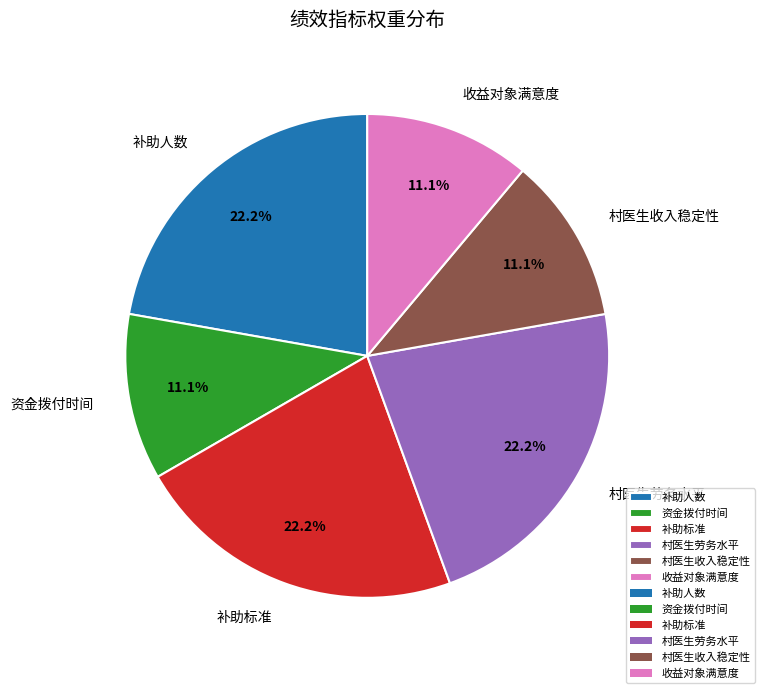

Count the number of slices in the pie.

6